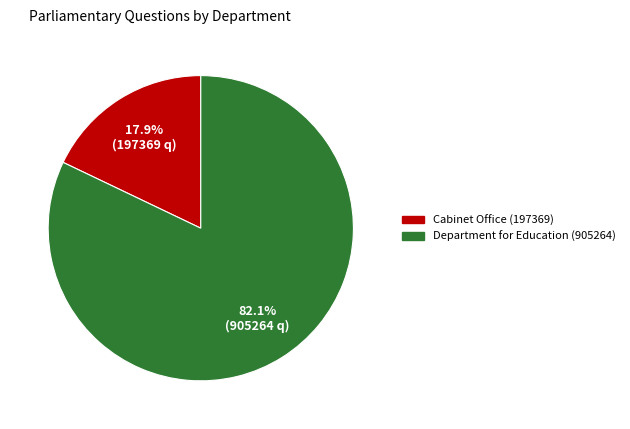

To the nearest percent, what is the difference between the Department for Education (905264) and Cabinet Office (197369) slice percentages?

64%